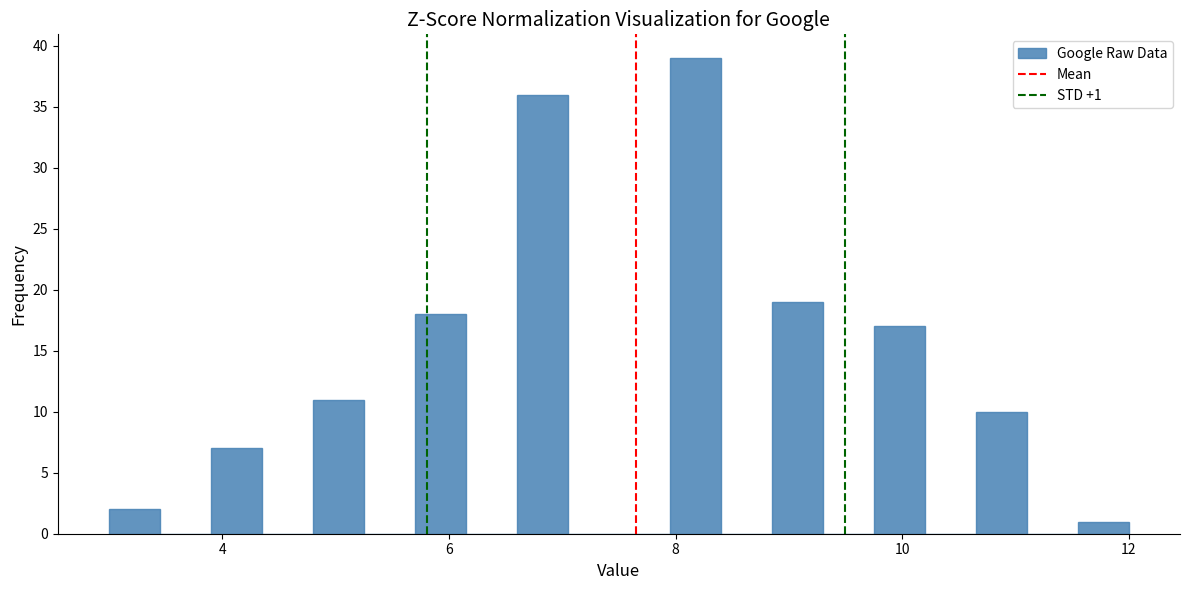

Around what value on the x-axis is the tallest bar? Give the approximate position of its centre, as read against the axis.

8.2